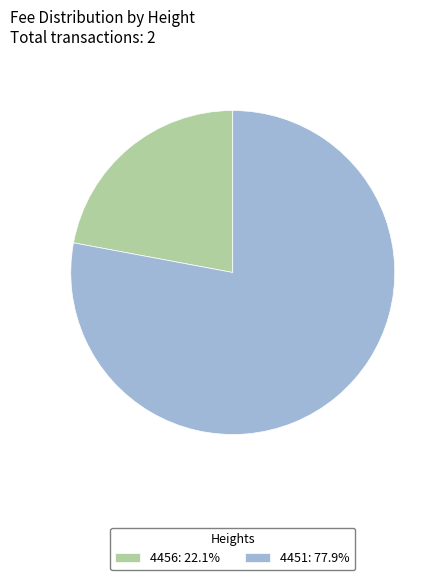

Approximately how many times larger is the value at 4451: 77.9% compared to 4456: 22.1%?

3.5